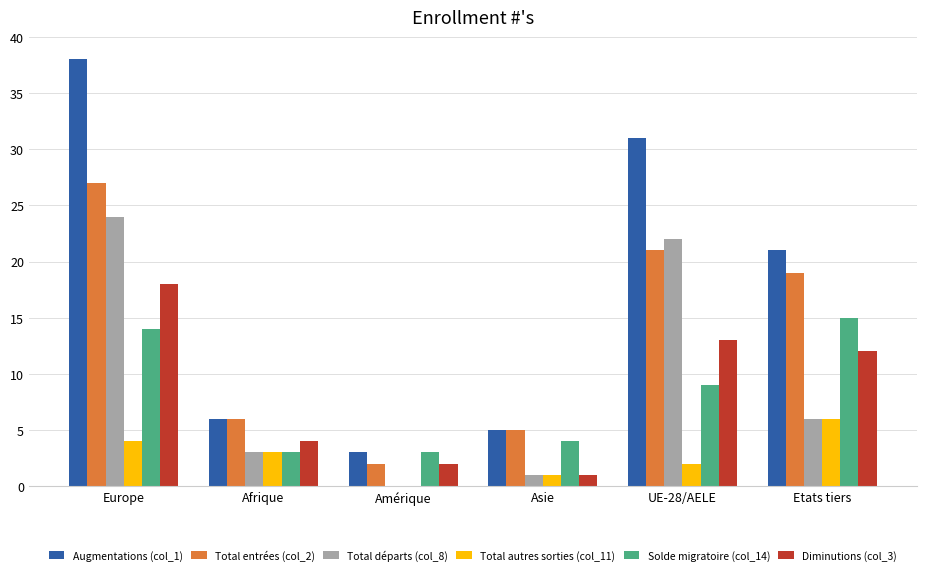

At which category is the sum across all series the highest?

Europe